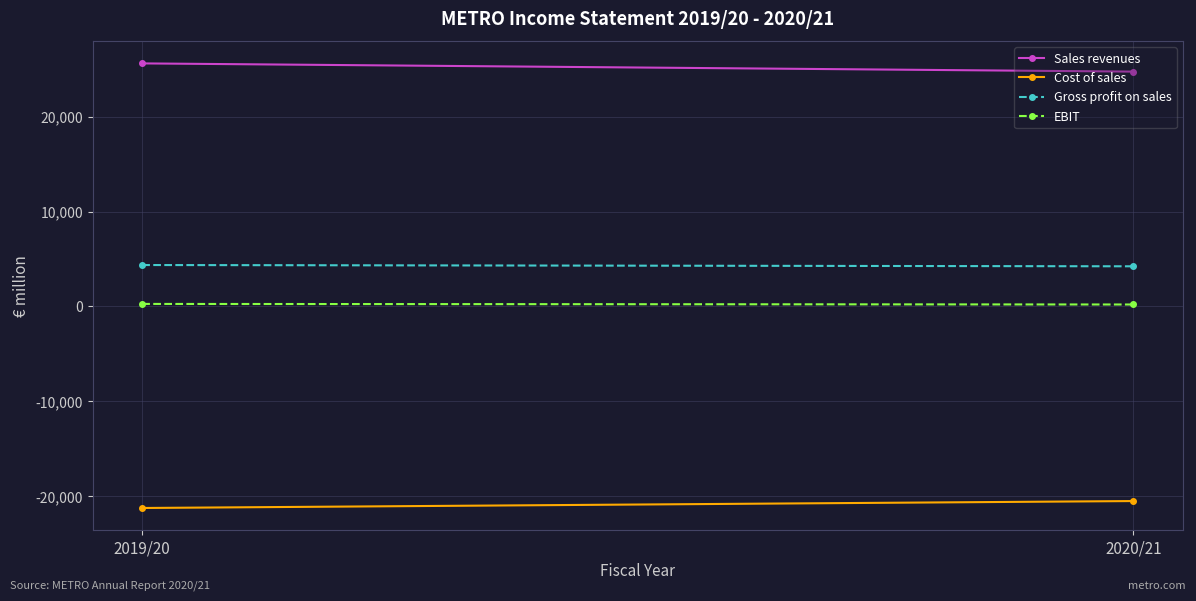

Reading right to left, what are all the values shown in this chart?

Sales revenues: 2020/21=24765	2019/20=25632
Cost of sales: 2020/21=-20539	2019/20=-21271
Gross profit on sales: 2020/21=4226	2019/20=4361
EBIT: 2020/21=197	2019/20=257